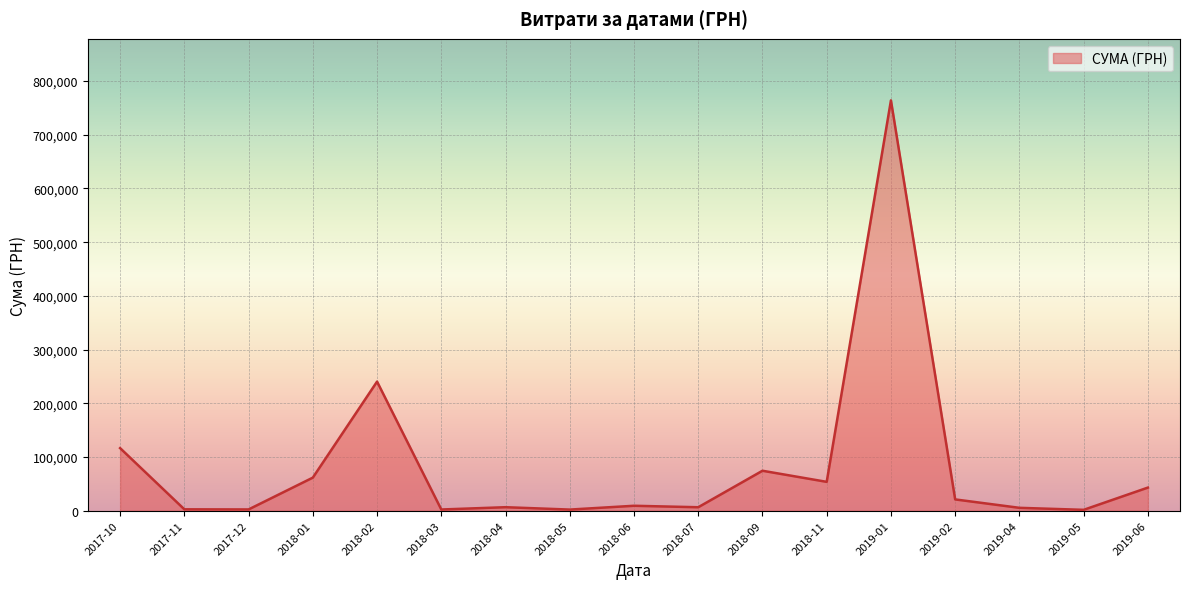

What is the change in value from 2018-09 to 2018-11?

-20680.8